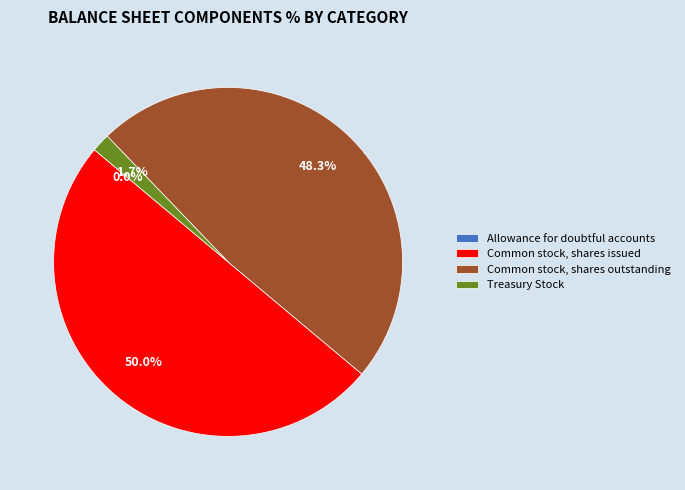

To the nearest percent, what portion does Treasury Stock represent?

2%